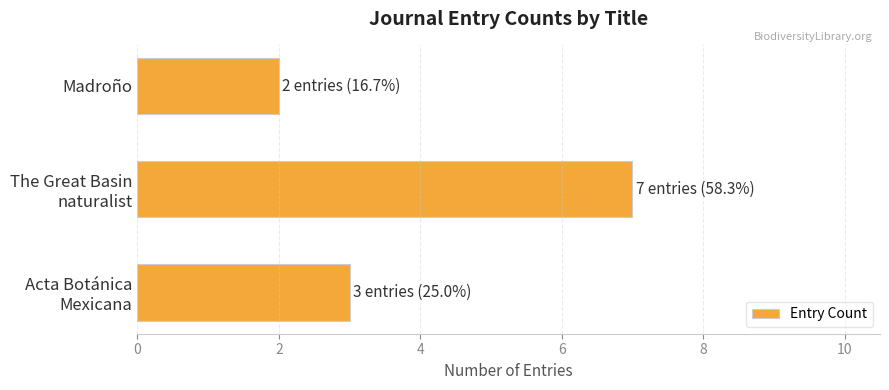

How many distinct data groups are displayed?

1